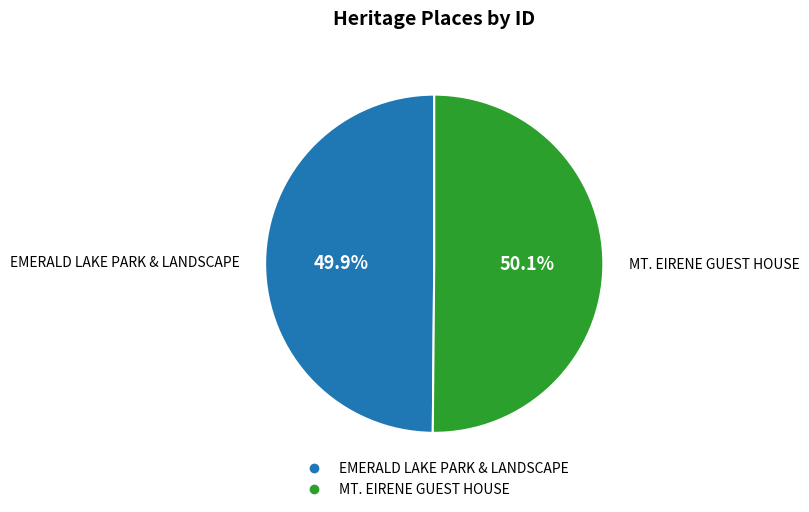

To the nearest percent, what is the average slice percentage?

50%